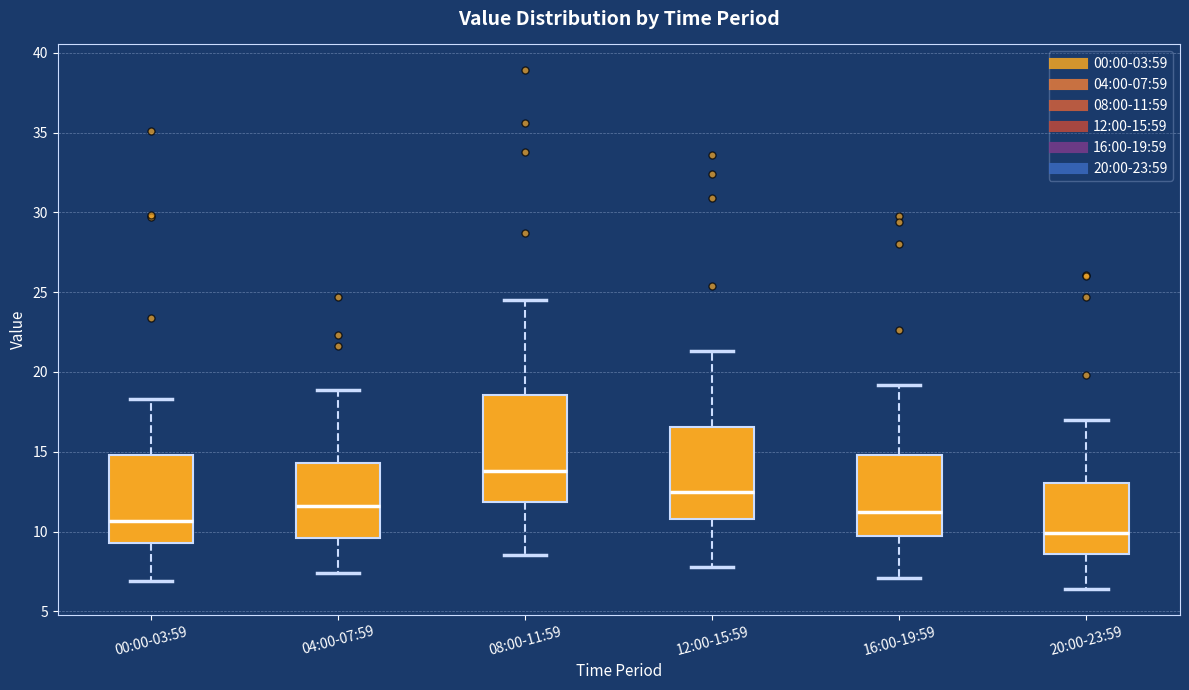

Which box's median line is the lowest?

20:00-23:59